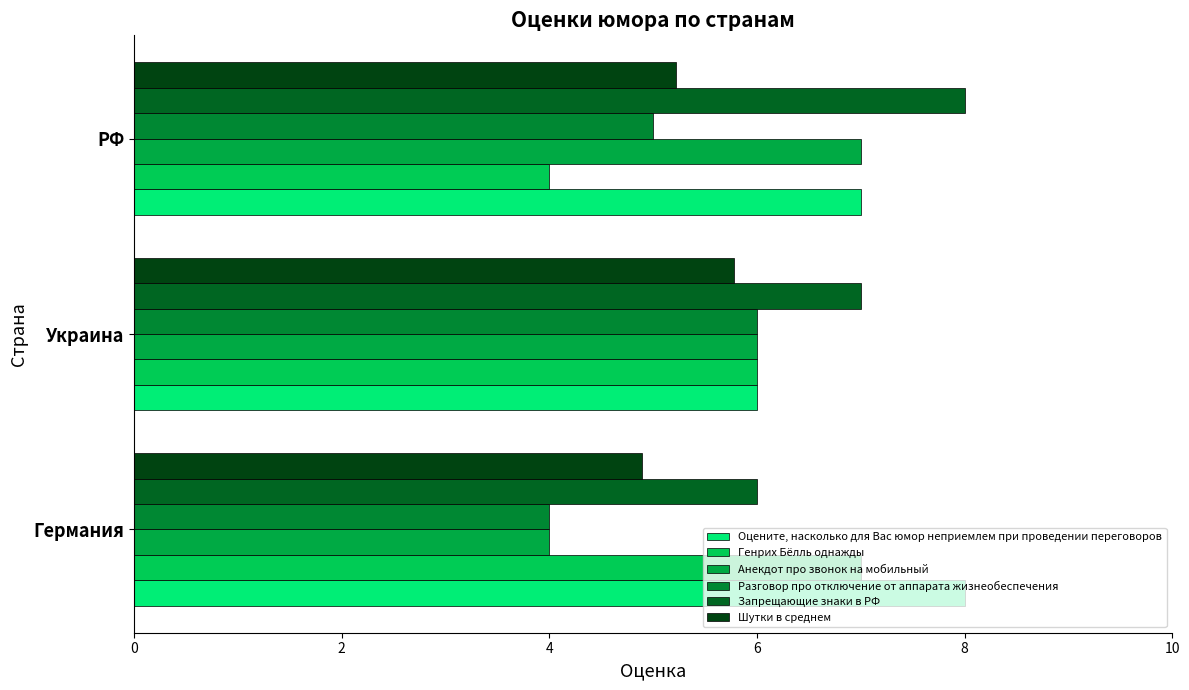

What is the highest value of the Шутки в среднем series?

5.8